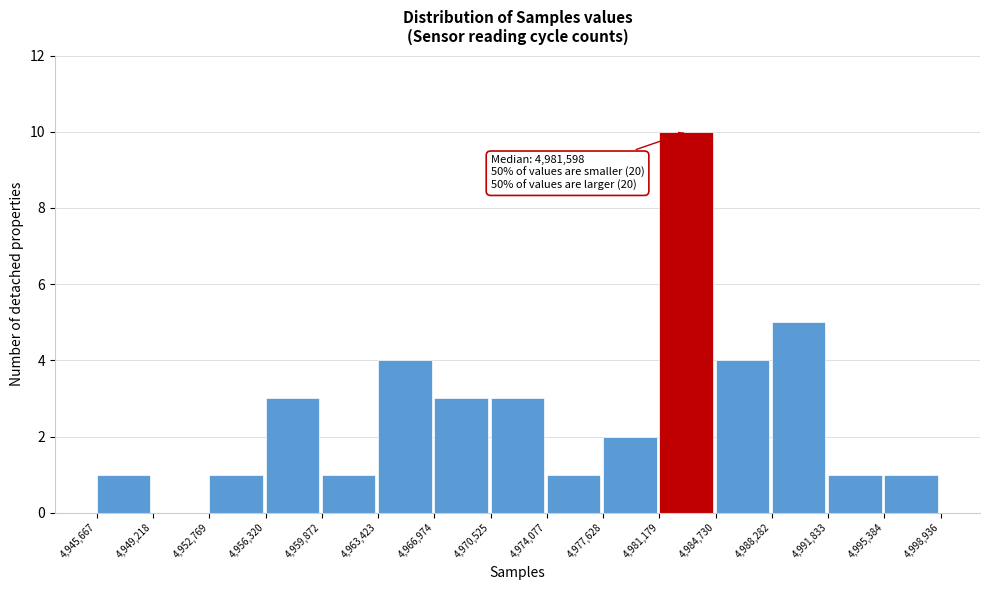

Which range on the x-axis has the tallest bar?

4,981,179 to 4,984,730